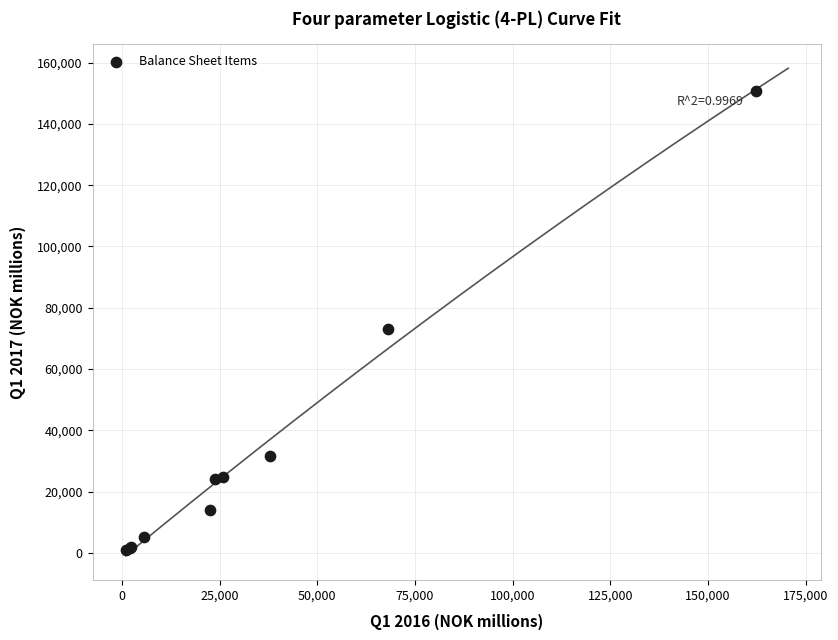

What Y value in the scatter plot is closest to 75772?

73215.8